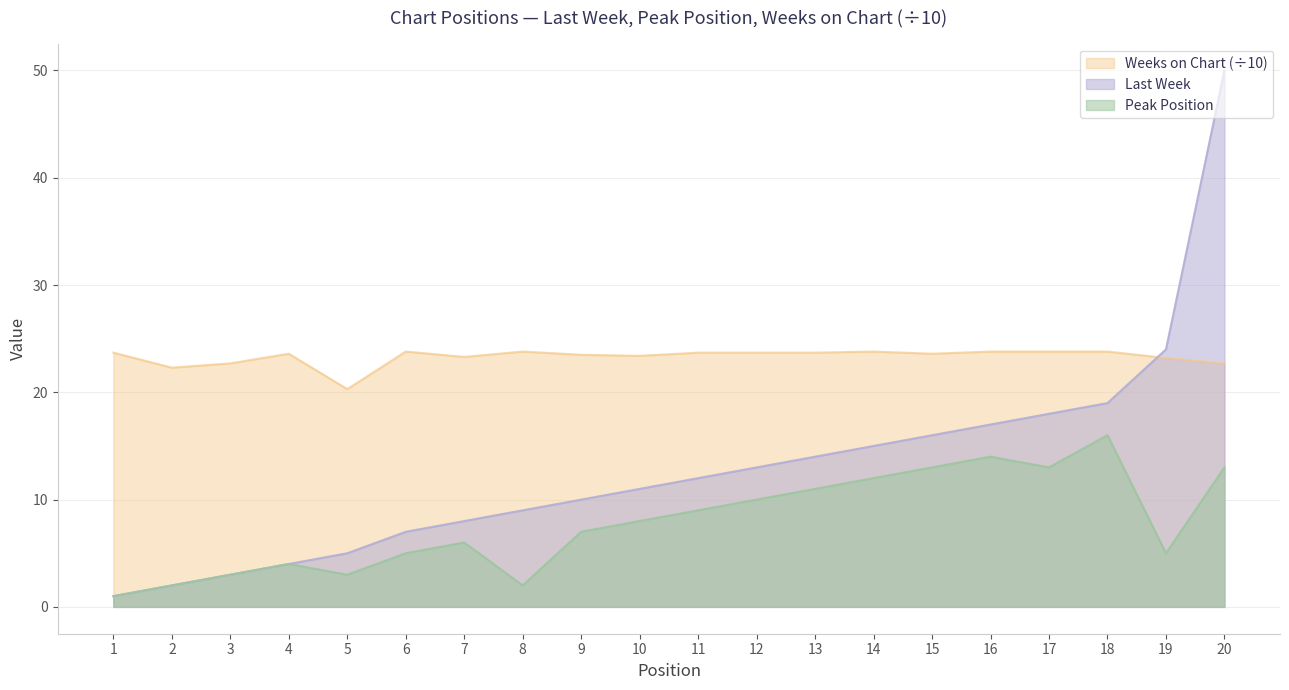

Reading left to right, what are all the values shown in this chart?

Last Week: 1.0	2.0	3.0	4.0	5.0	7.0	8.0	9.0	10.0	11.0	12.0	13.0	14.0	15.0	16.0	17.0	18.0	19.0	24.0	50.0
Peak Position: 1.0	2.0	3.0	4.0	3.0	5.0	6.0	2.0	7.0	8.0	9.0	10.0	11.0	12.0	13.0	14.0	13.0	16.0	5.0	13.0
Weeks on Chart: 23.7	22.3	22.7	23.6	20.3	23.8	23.3	23.8	23.5	23.4	23.7	23.7	23.7	23.8	23.6	23.8	23.8	23.8	23.2	22.7